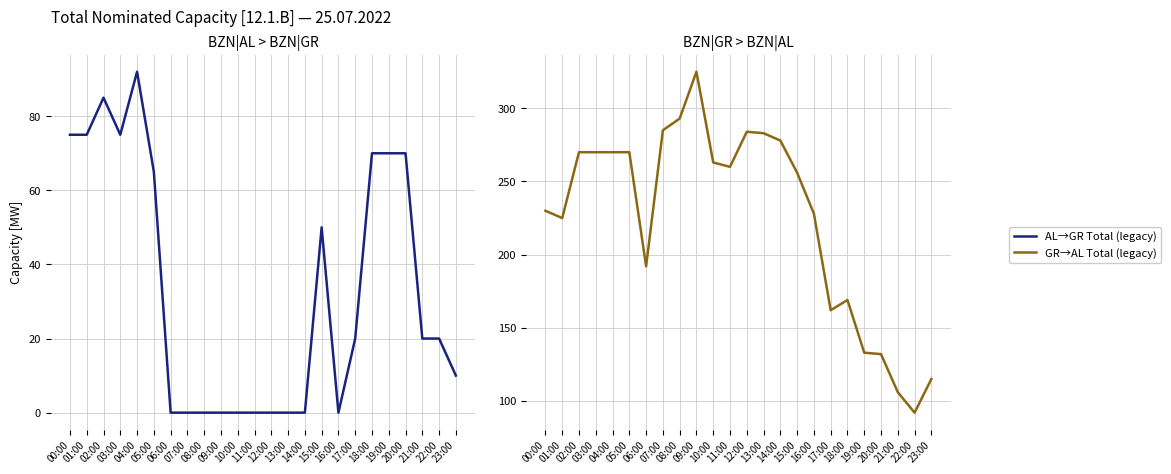

Where is BZN|GR > BZN|AL Total (legacy) [MW] nearest to the value 208?

06:00